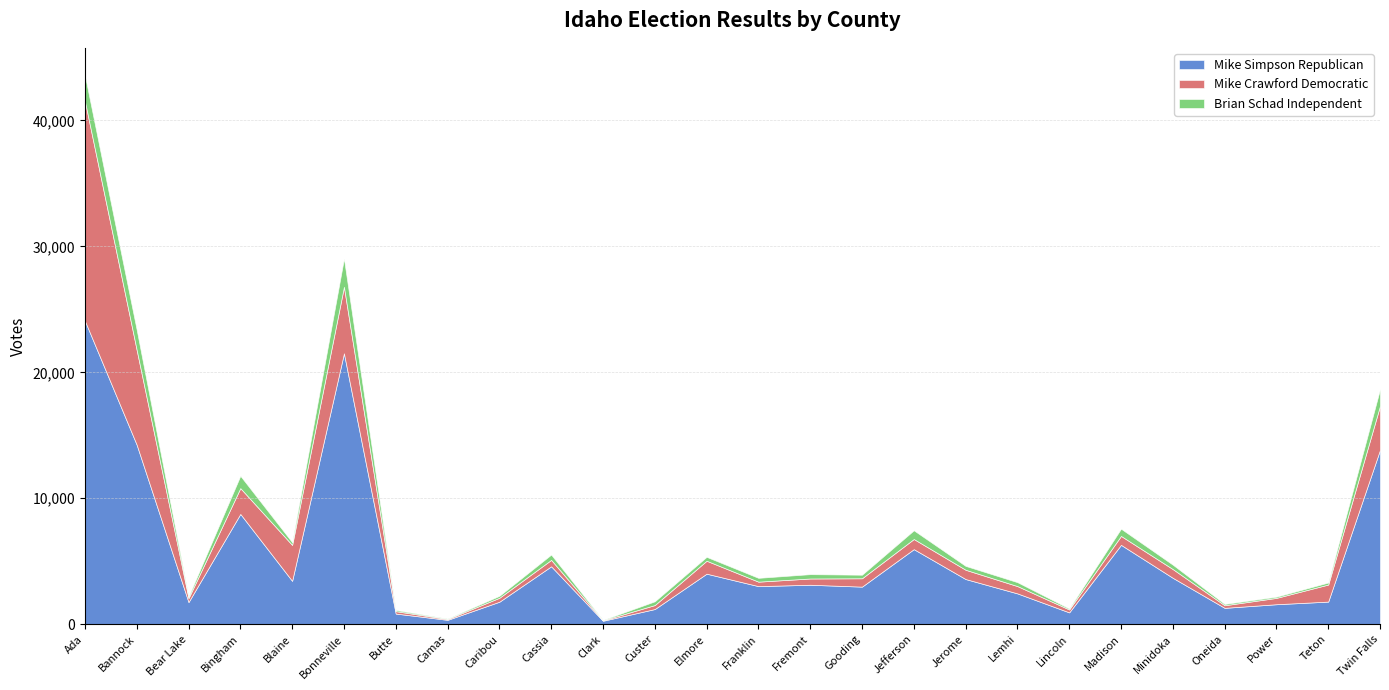

The value of Mike Simpson Republican at Lincoln is 940. True or false?

True